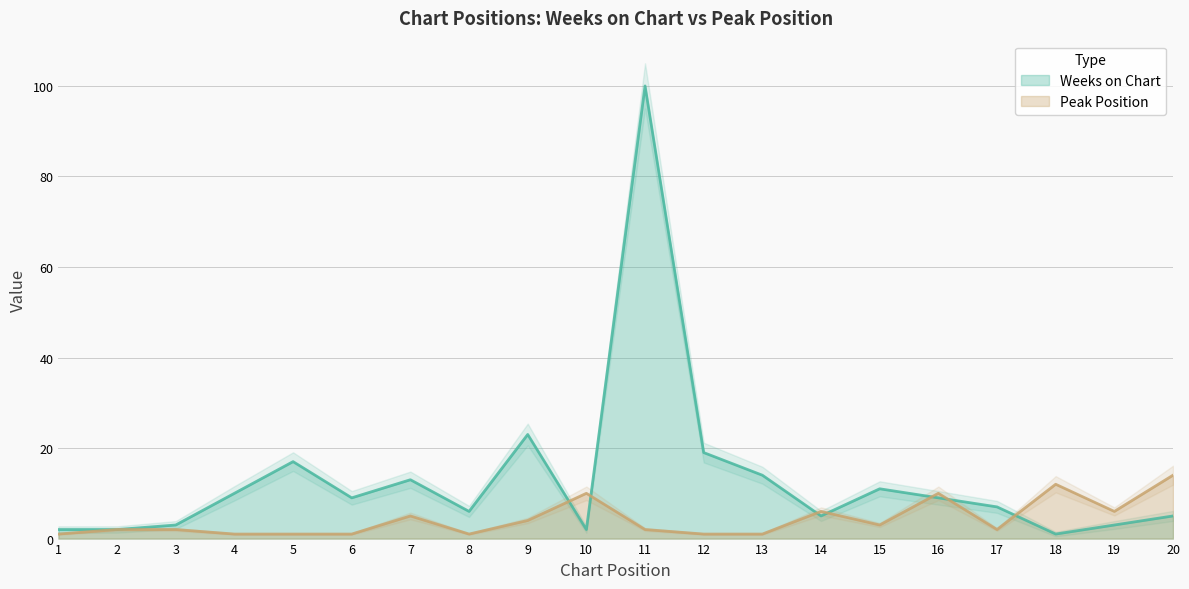

Is the value of Weeks on Chart at 11 greater than the value of Peak Position at 17?

Yes